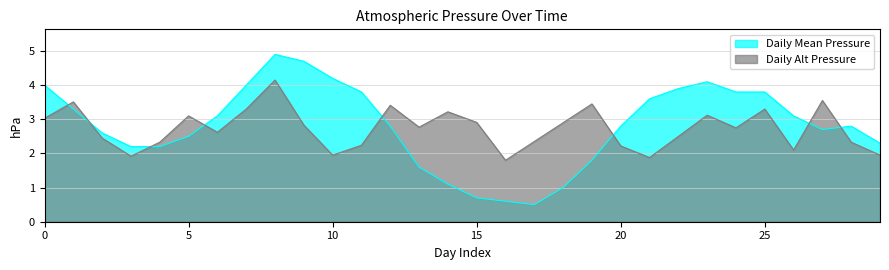

Rank the series at 20 from highest to lowest value.

Daily Mean Pressure, Daily Alt Pressure